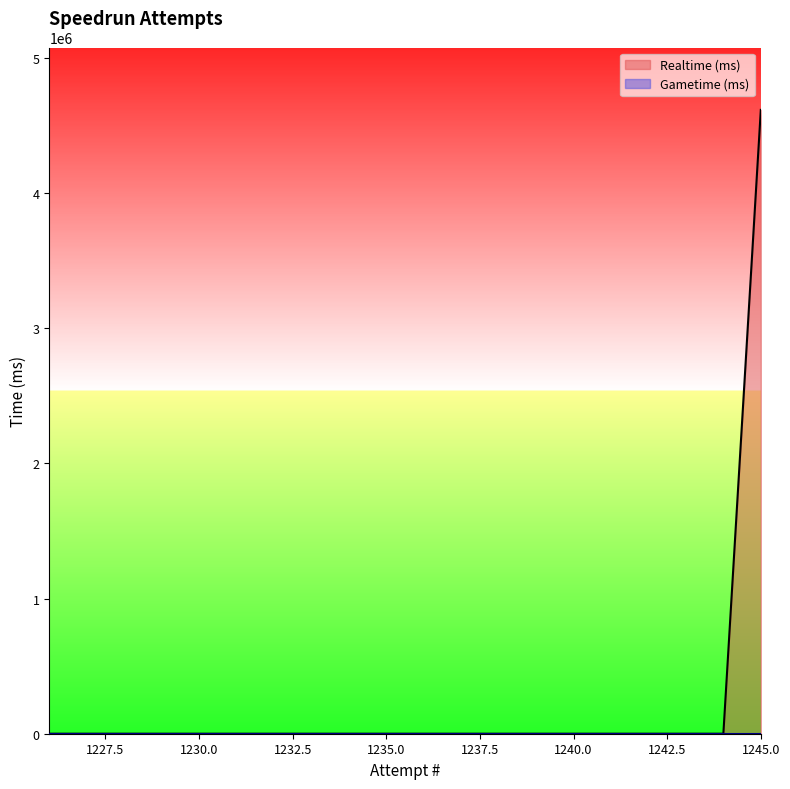

What is the average value?

230823